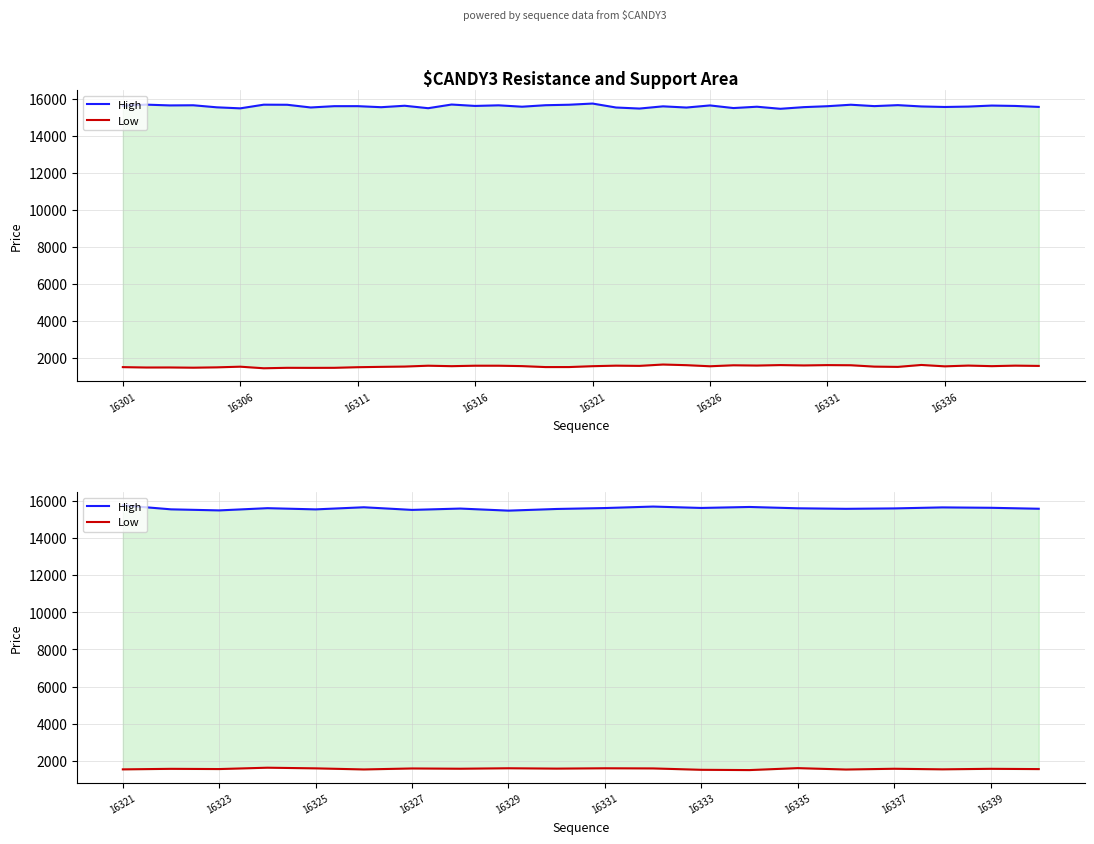

Which category has the highest value across all series?

16321